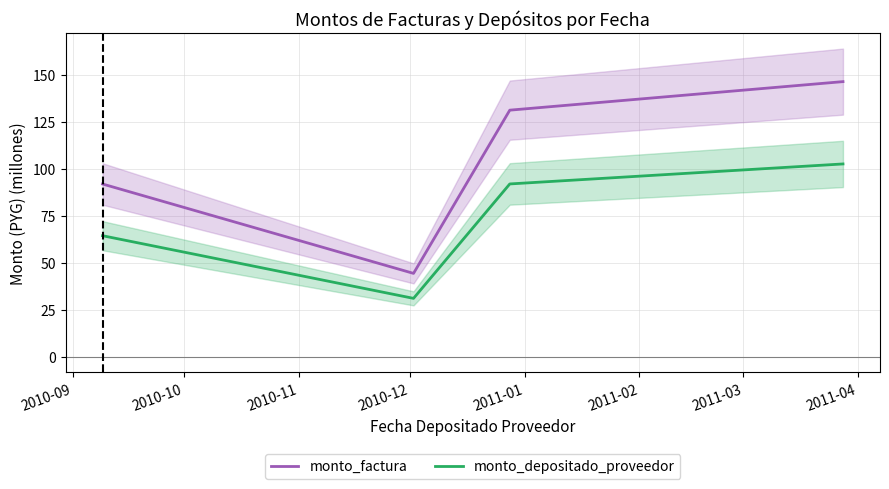

What position from the right is 2010-12?

2